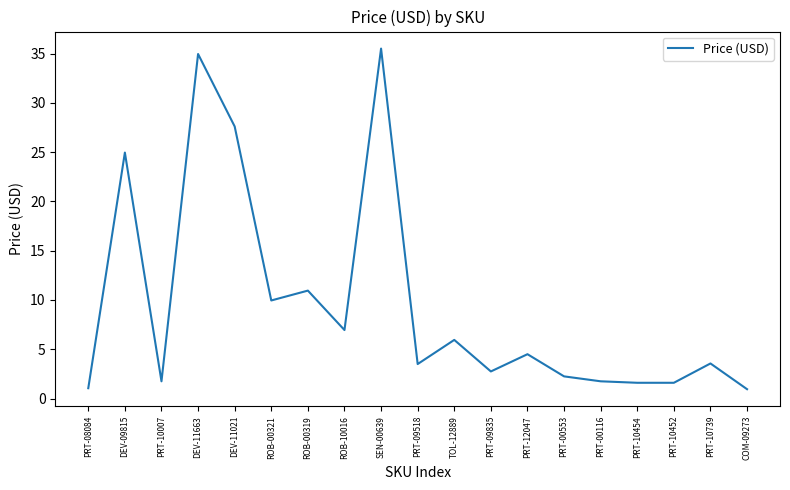

Between PRT-10739 and ROB-00319, which is larger?

ROB-00319